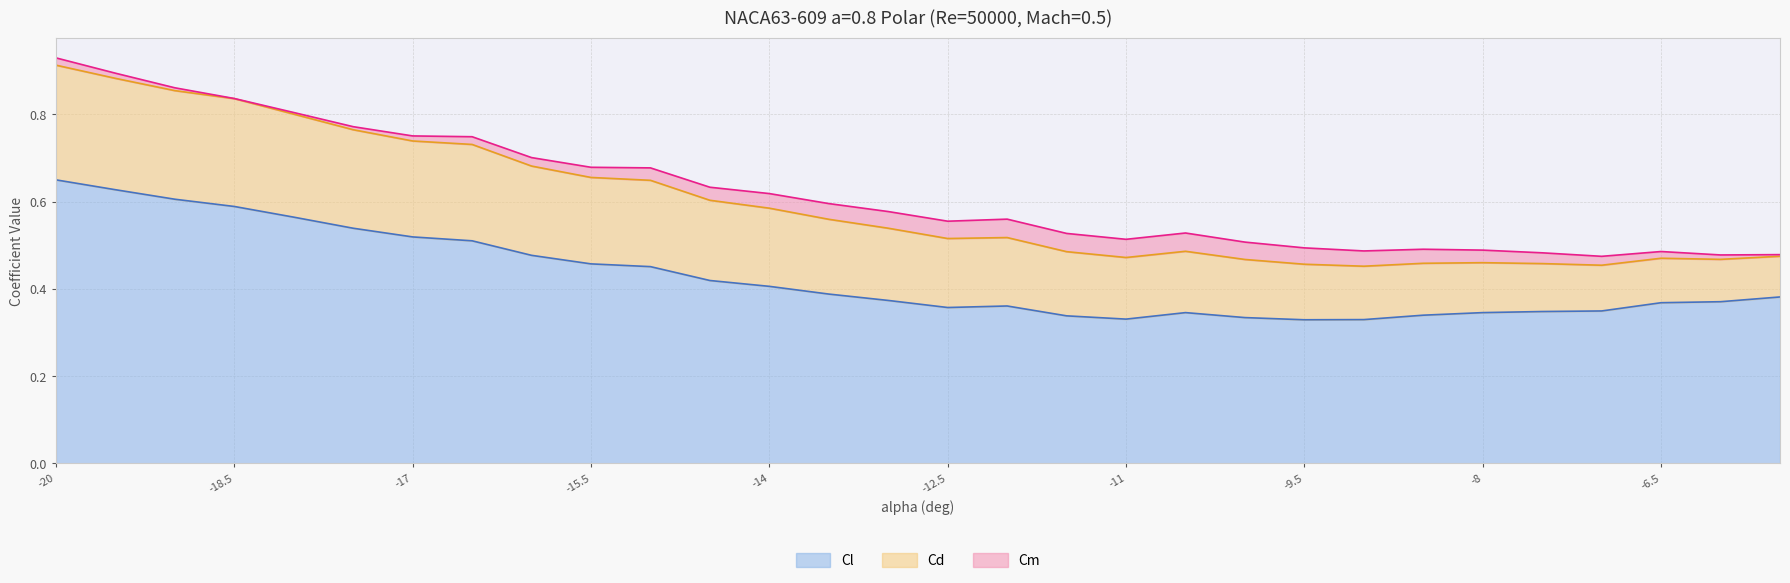

At which label does Cl reach its peak?

-20